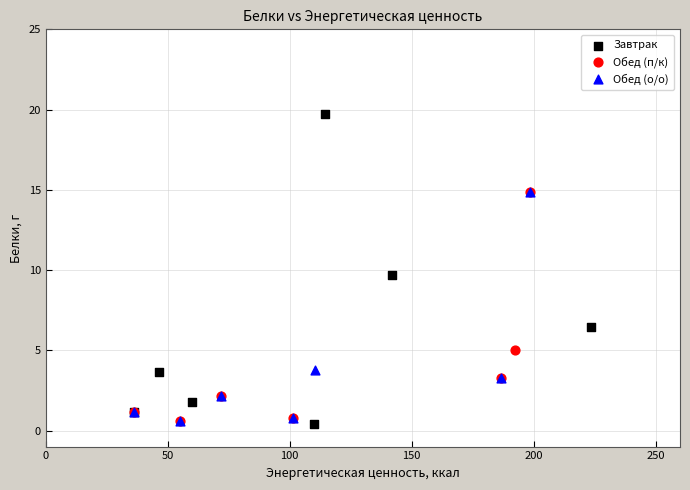

Which series contains the highest Y value?

Завтрак